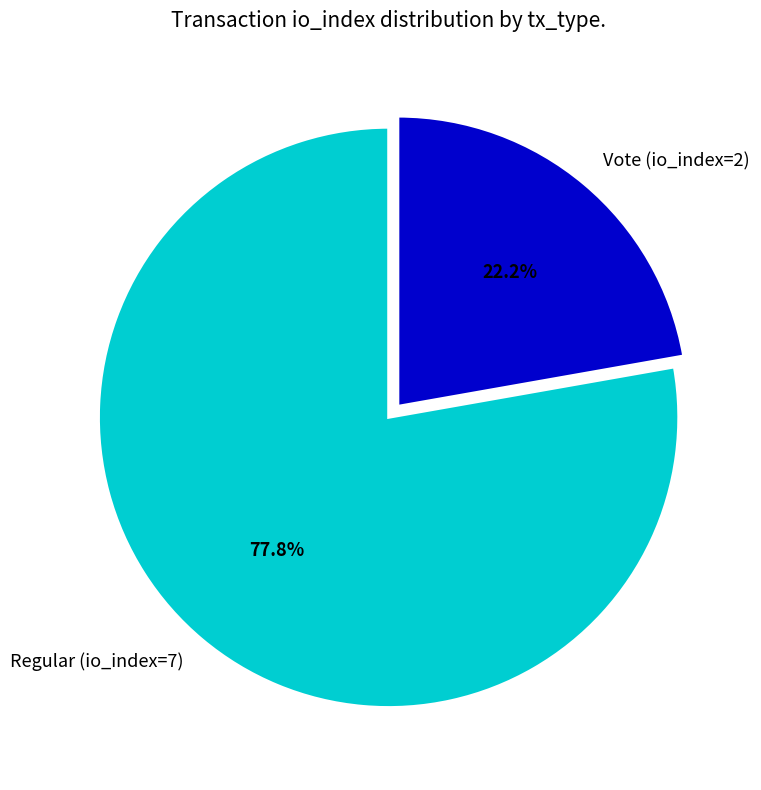

Rank the categories by value from highest to lowest.

Regular (io_index=7), Vote (io_index=2)